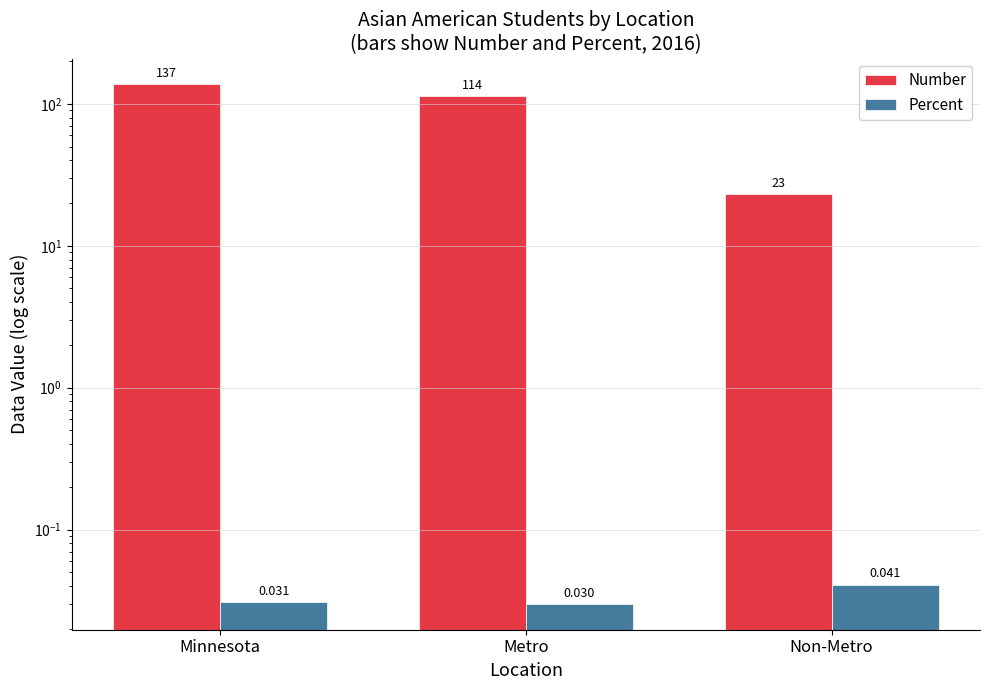

How many bars are there in total?

6